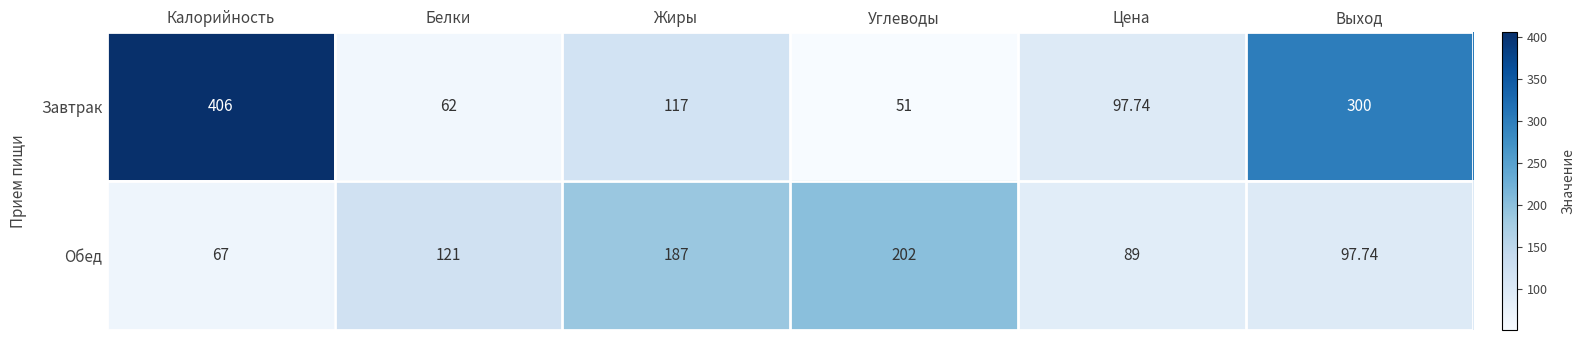

What is the spread (max minus min) of values at Белки?

59.0